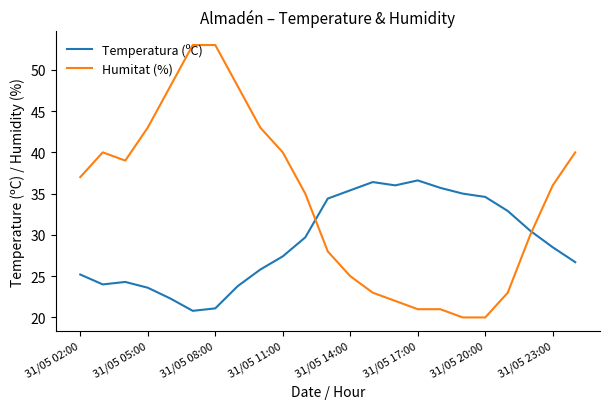

What is the lowest value of the Humitat (%) series?

20.0